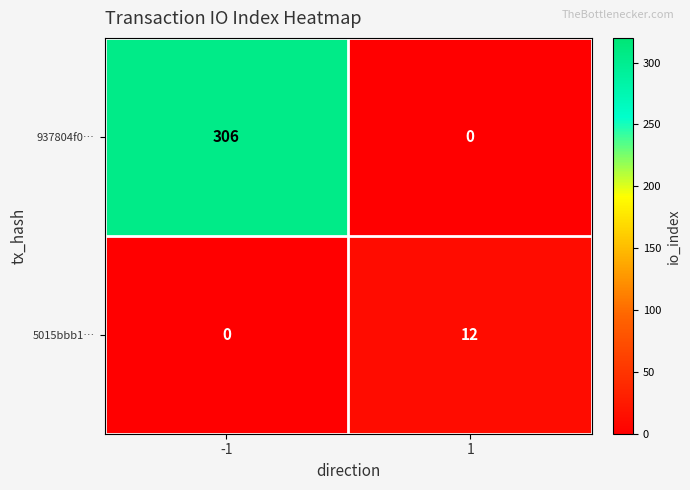

At 1, list the series in order from largest to smallest.

5015bbb1…, 937804f0…